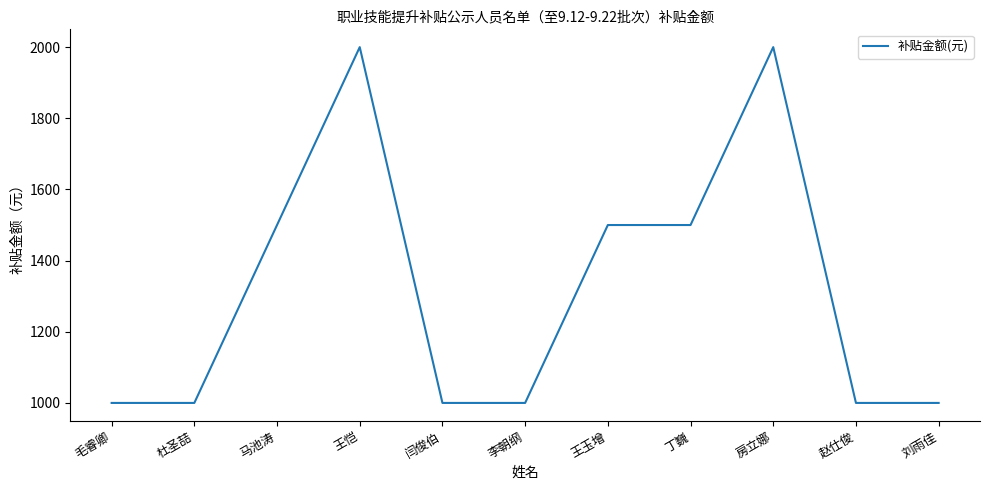

Reading right to left, what are all the values shown in this chart?

1000	1000	2000	1500	1500	1000	1000	2000	1500	1000	1000